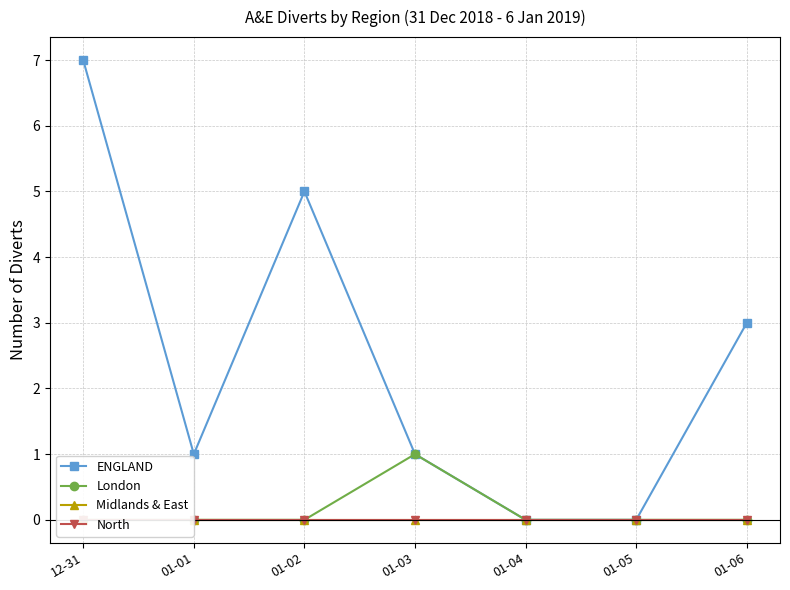

Is the value of ENGLAND at 12-31 greater than the value of Midlands & East at 01-05?

Yes